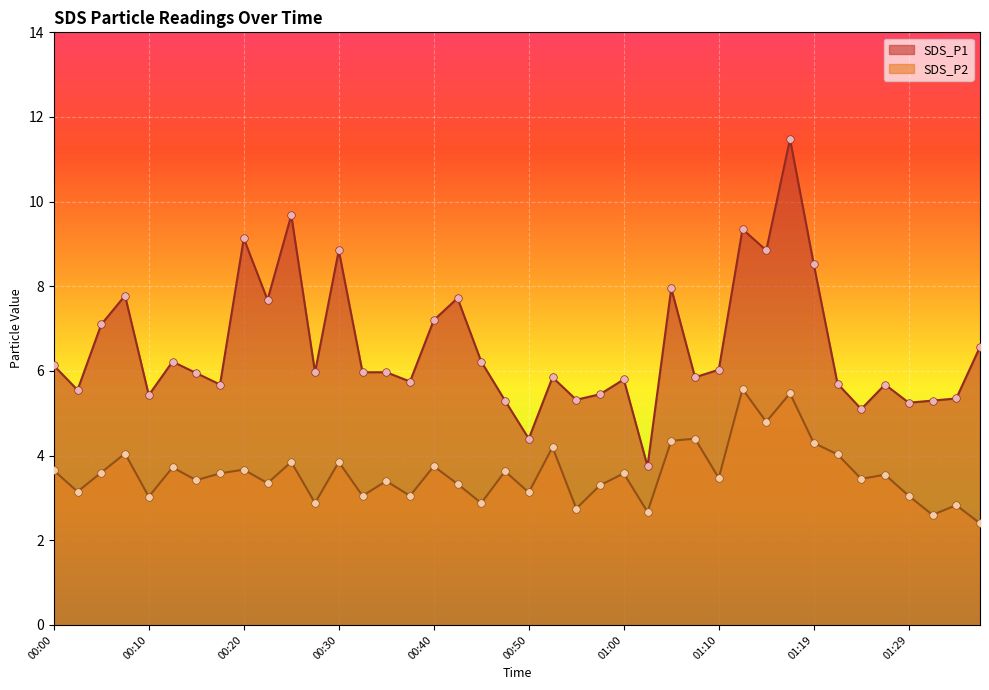

Which series reaches the maximum Y coordinate?

SDS_P1